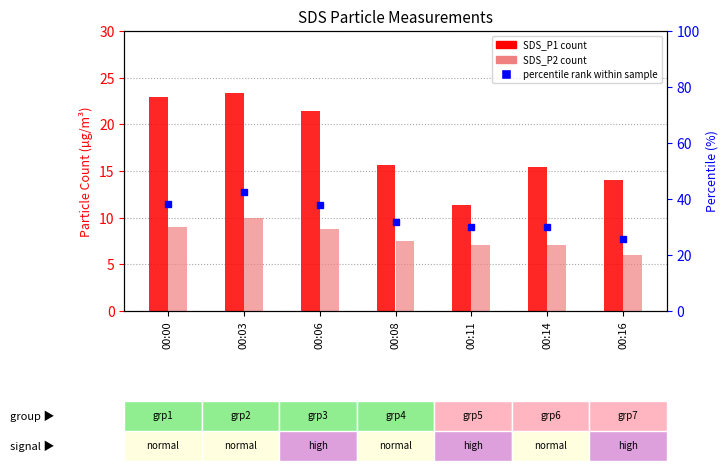

Is it true that percentile rank within sample equals 25.8 at 00:16?

True